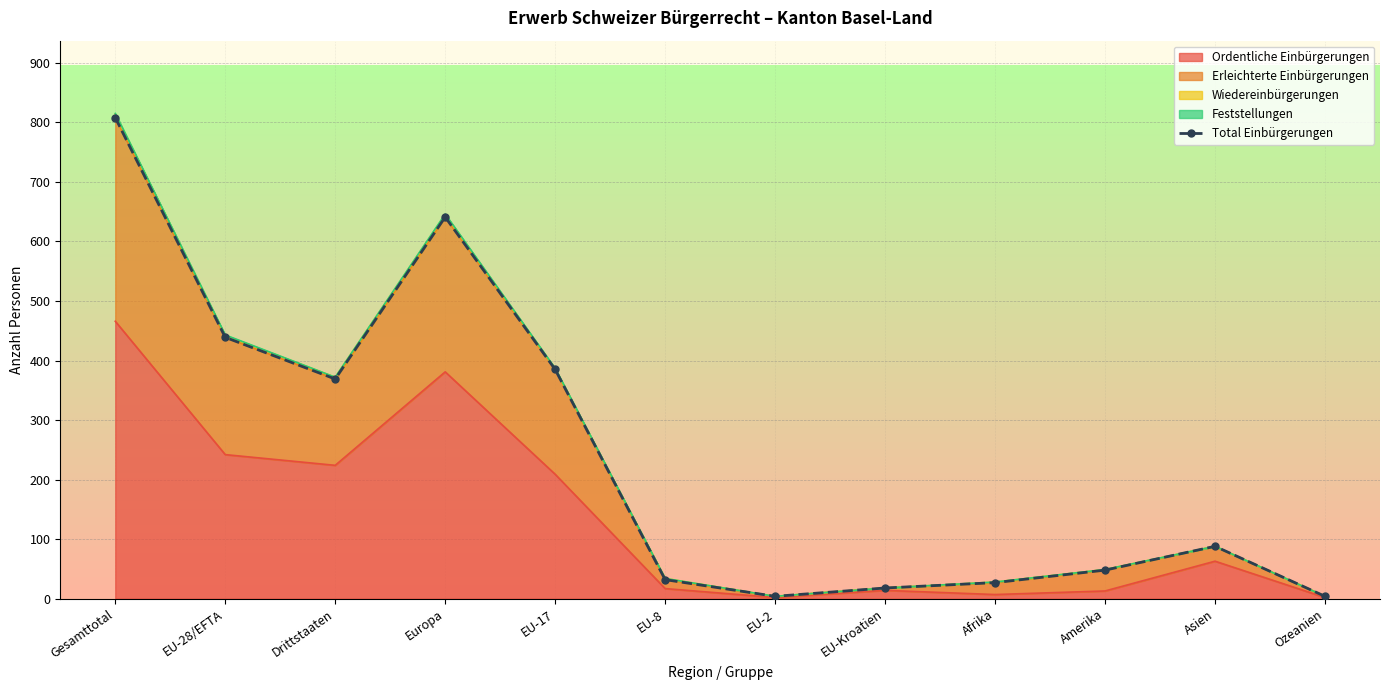

The value of Ordentliche Einbürgerungen at EU-17 is 71. True or false?

False